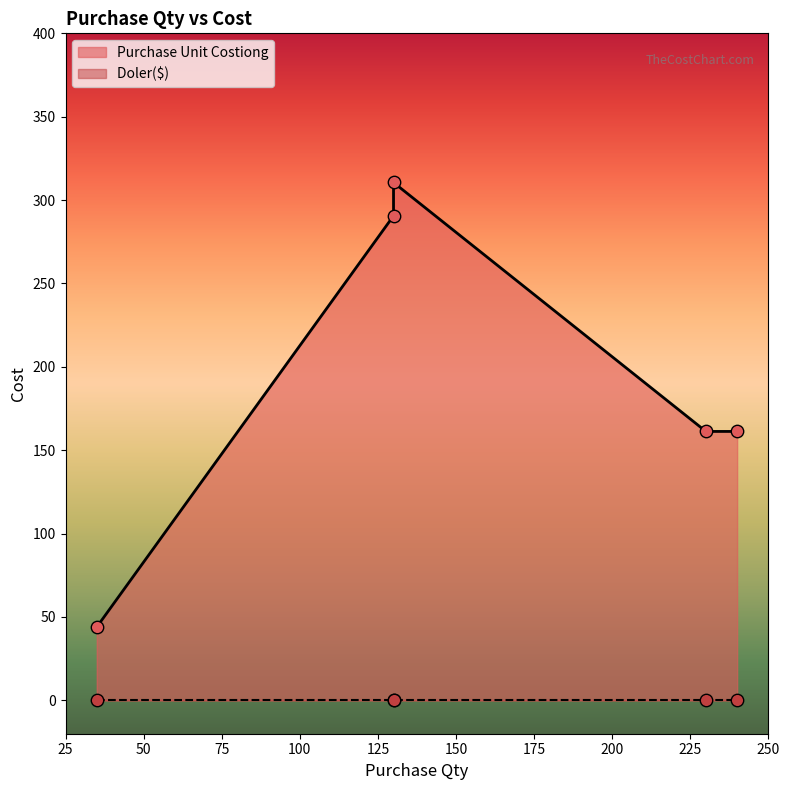

What is the change in value from 130 to 230?

-149.3